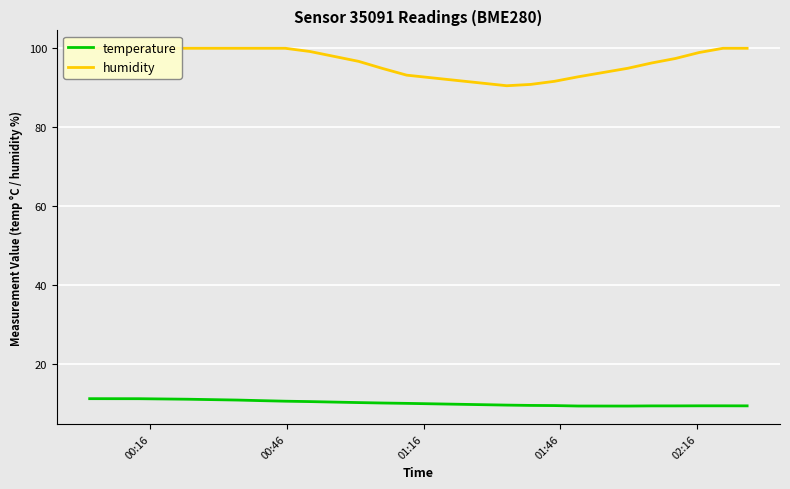

What is the highest value of the temperature series?

11.2